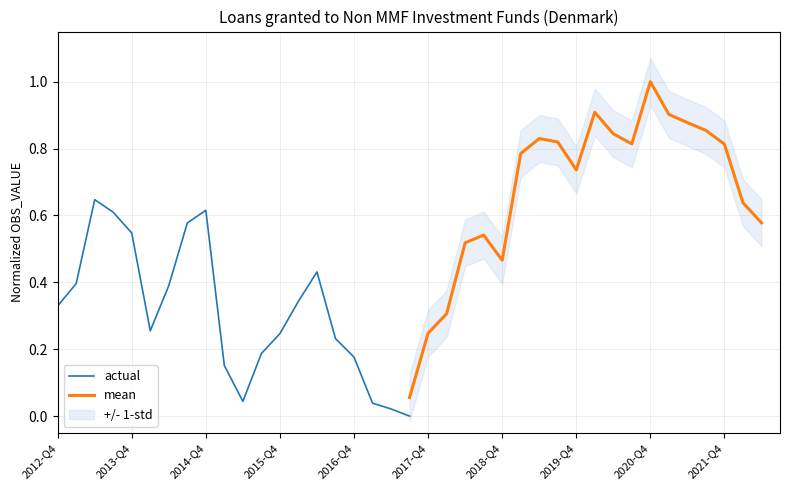

Is it true that mean equals 0.8 at 2018-Q4?

False